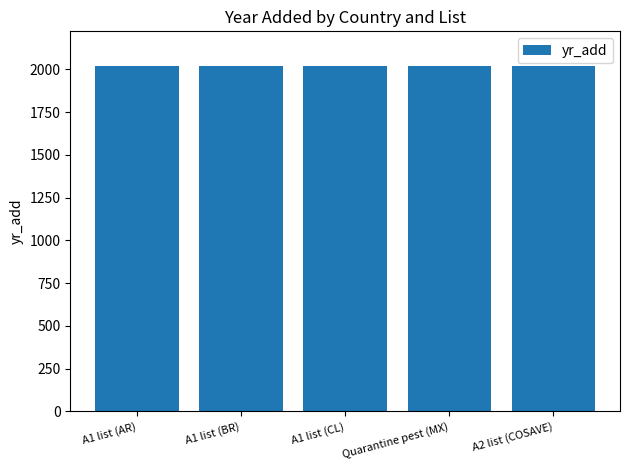

How many distinct data groups are displayed?

1